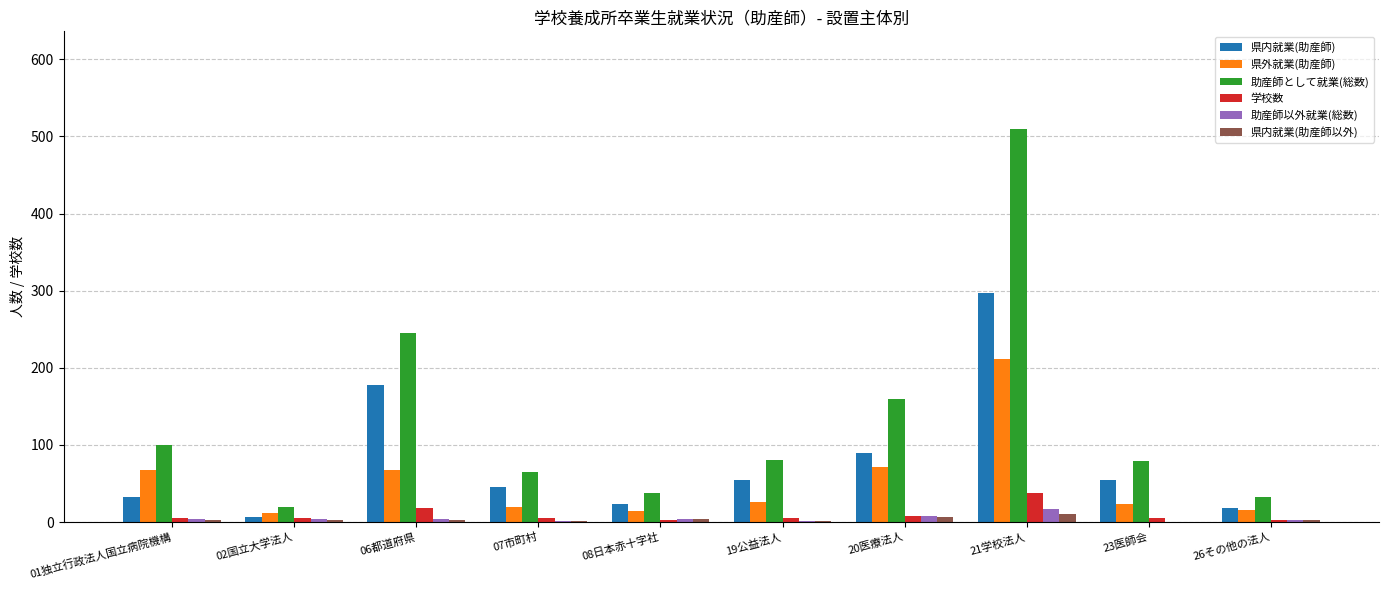

Which series has the largest total across all categories?

助産師として就業(総数)